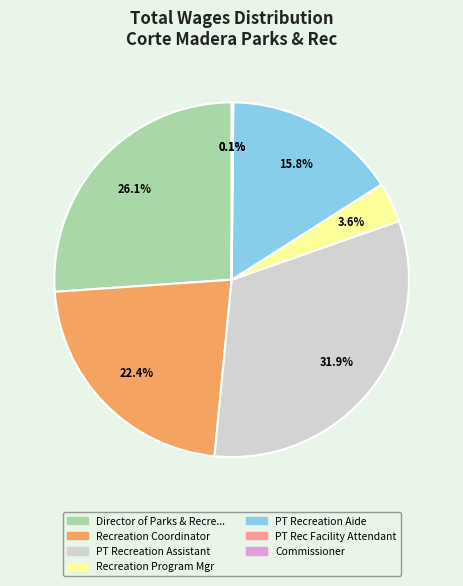

Is there a majority slice in this chart?

No